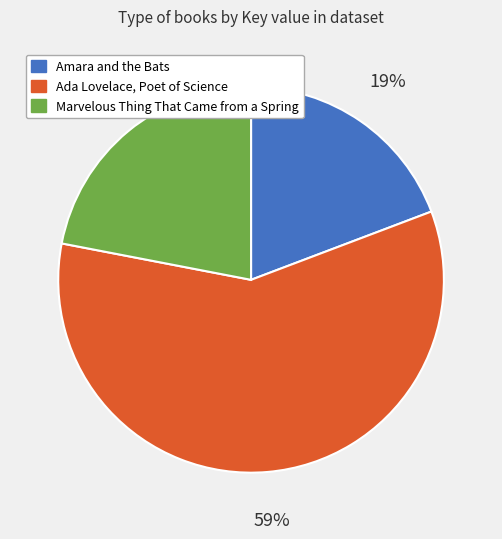

To the nearest percent, what is the combined percentage of Amara and the Bats and Marvelous Thing That Came from a Spring?

41%